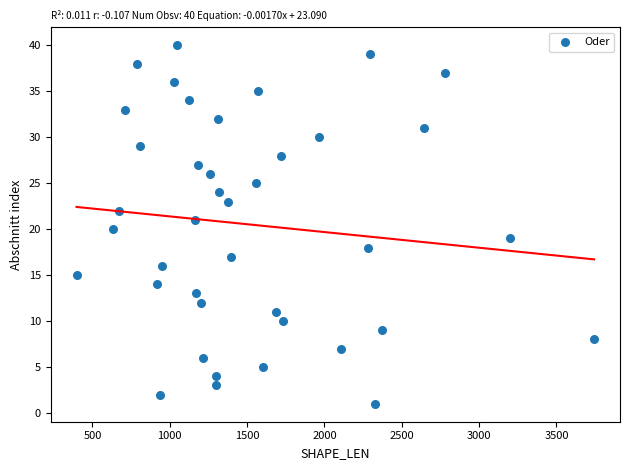

What is the range of Y values (max minus min)?

39